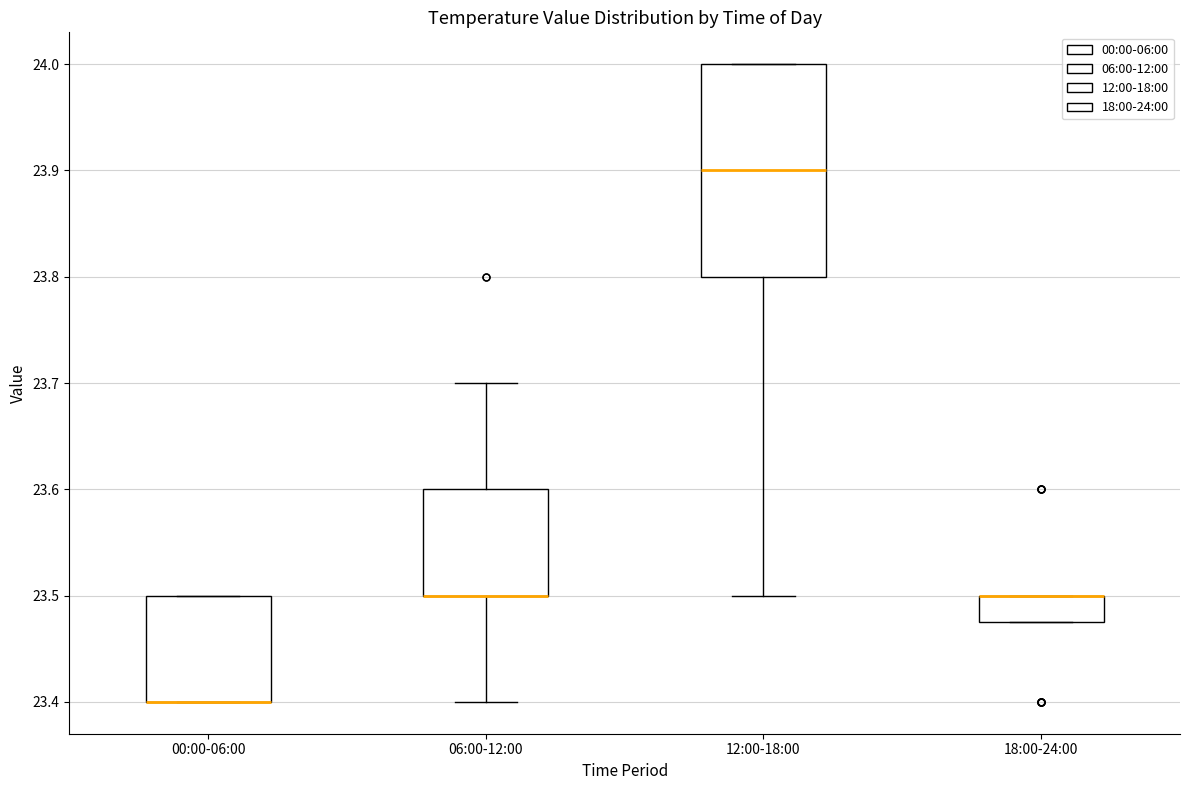

Which box is the tallest, from its lower edge to its upper edge?

12:00-18:00